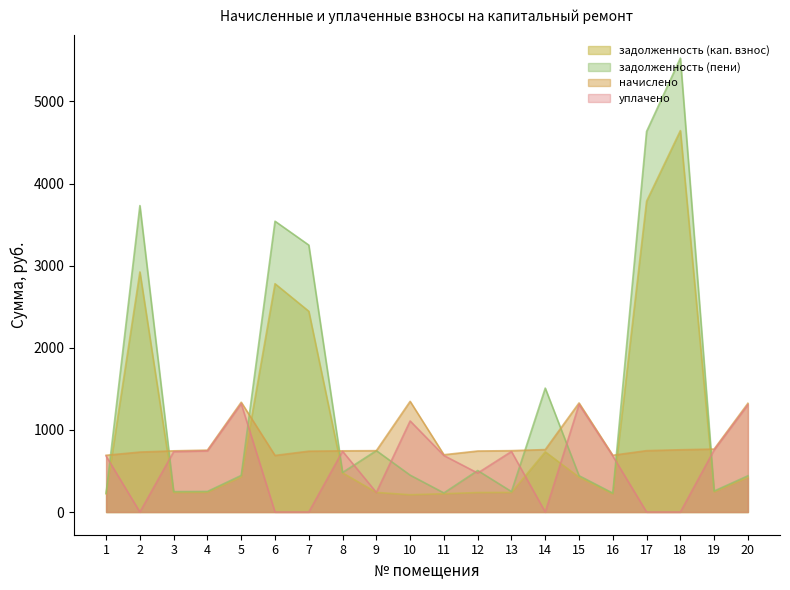

How many lines are shown in the chart?

4